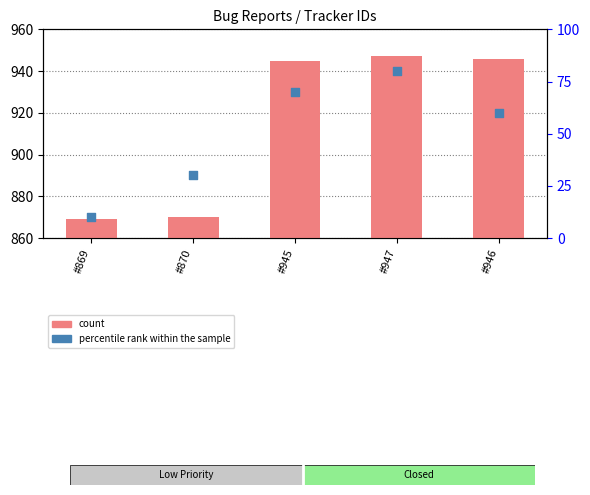

Which series has the largest total across all categories?

count